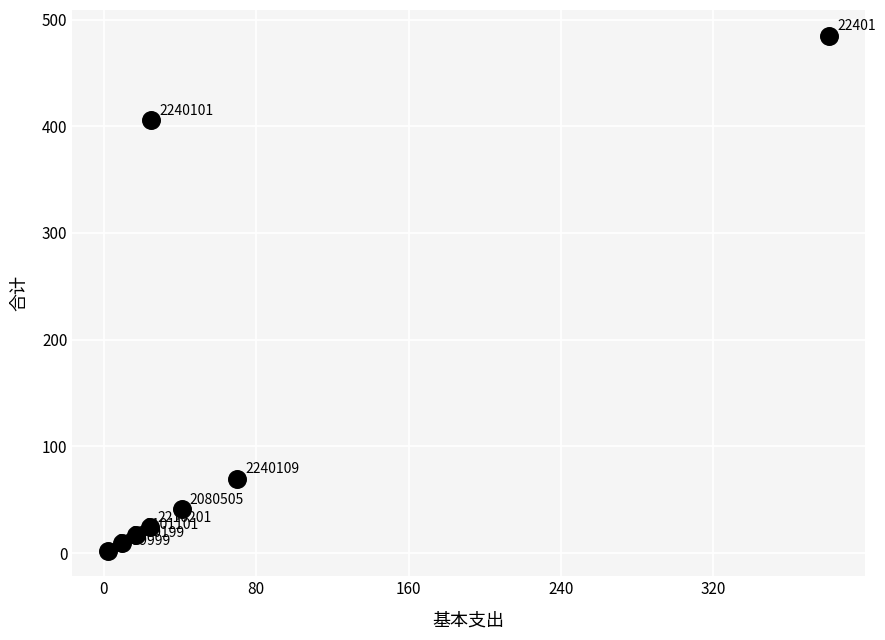

What Y value in the scatter plot is closest to 243?

405.6